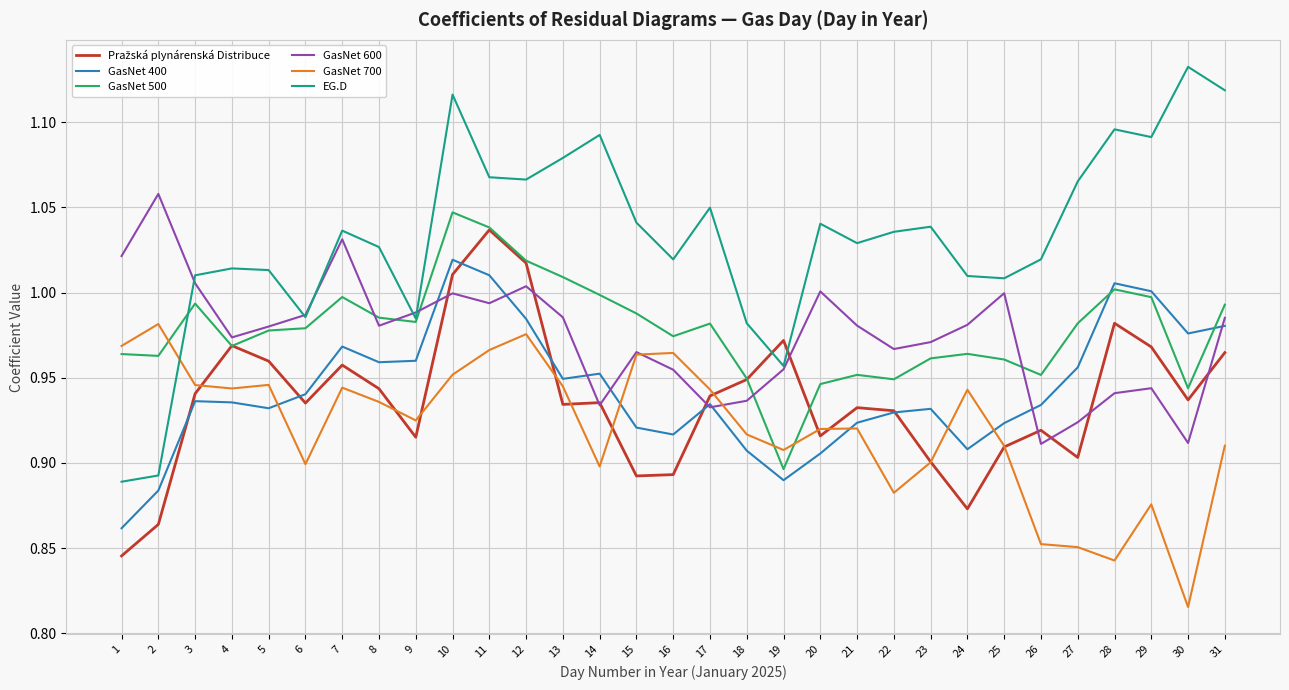

Between 10 and 17, which series saw the biggest shift?

GasNet 400